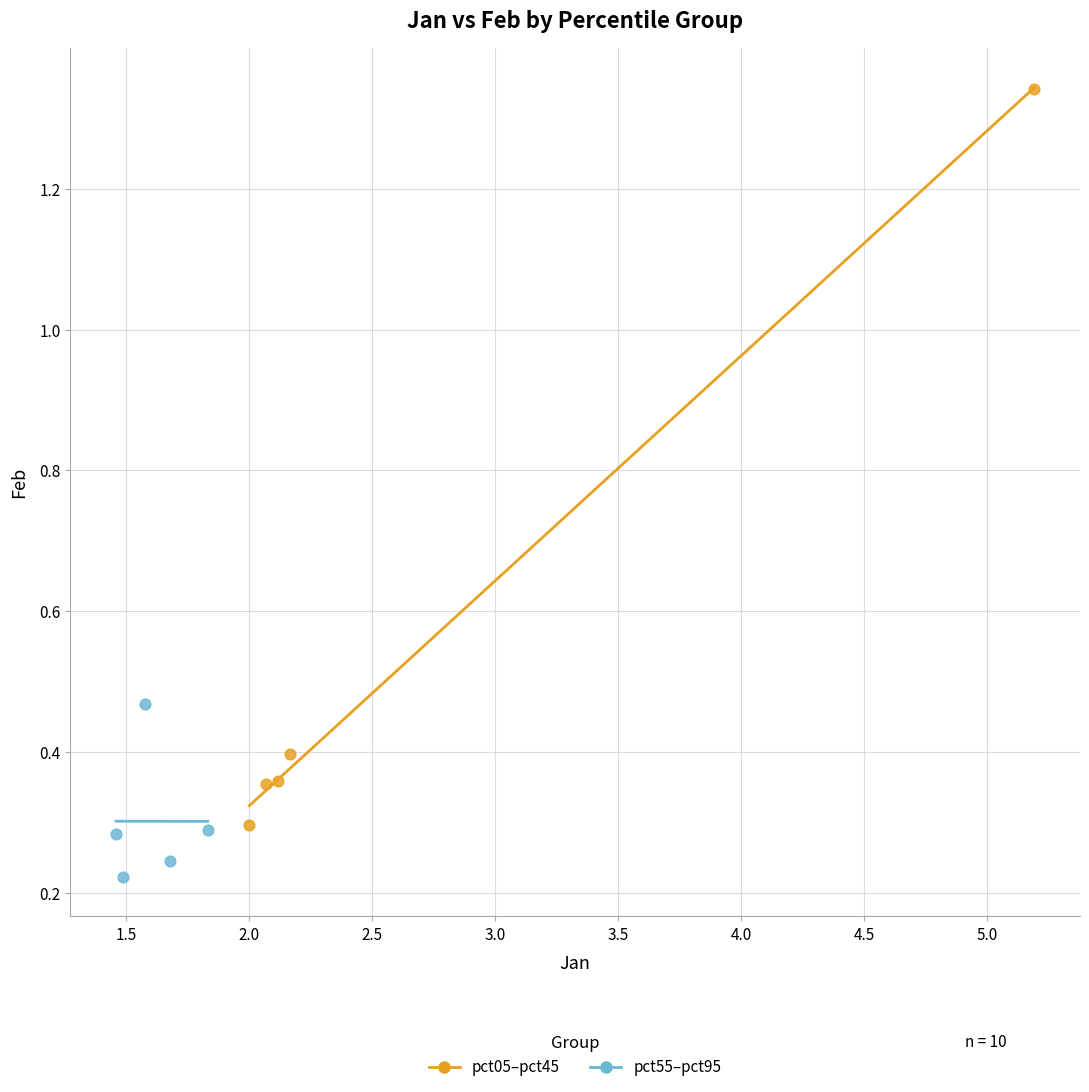

Which series contains the highest Y value?

pct05–pct45